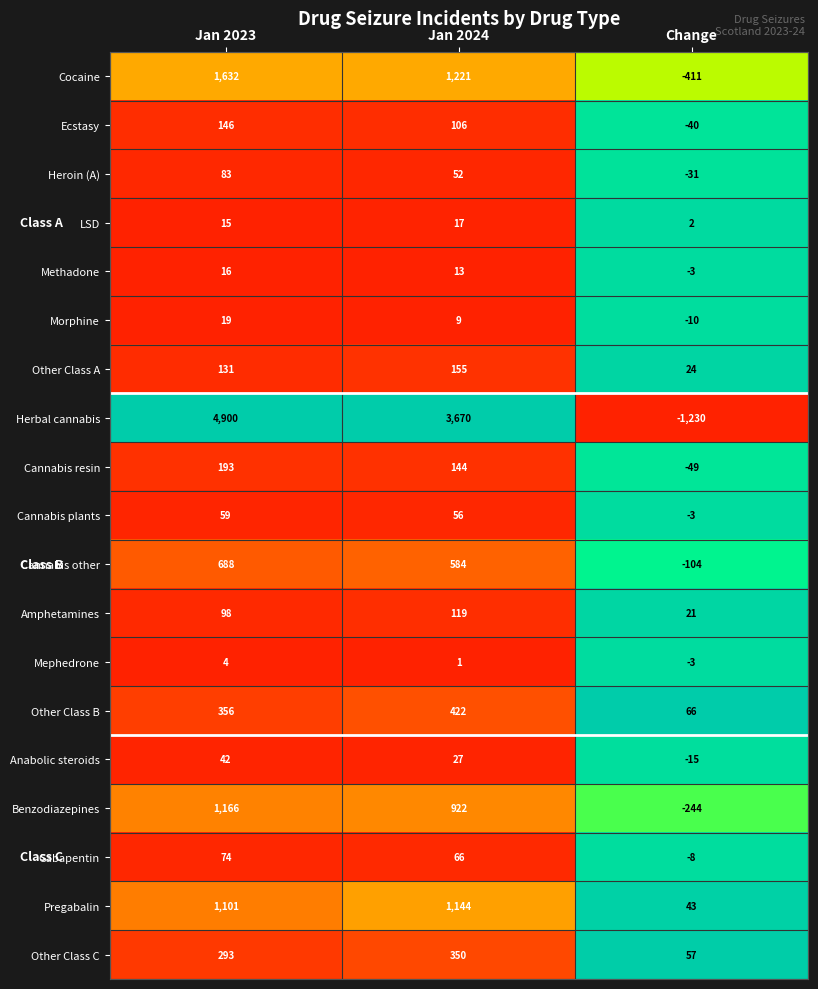

At which label does Morphine first exceed 9?

Jan 2023